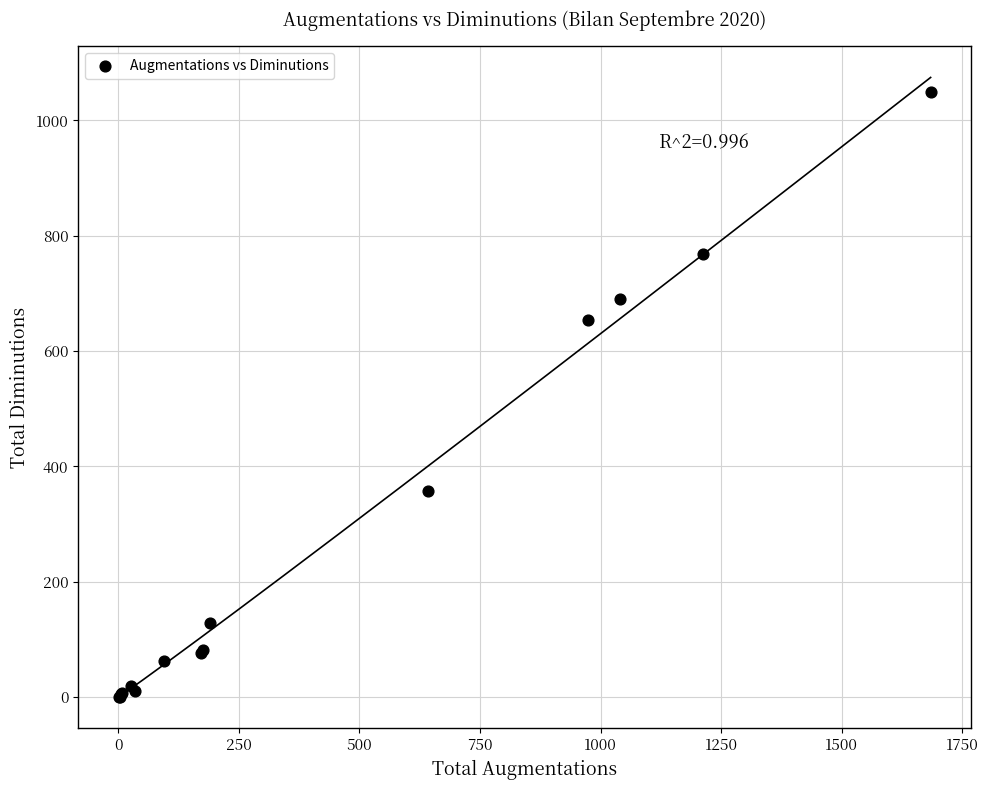

What Y value in the scatter plot is closest to 524?

654